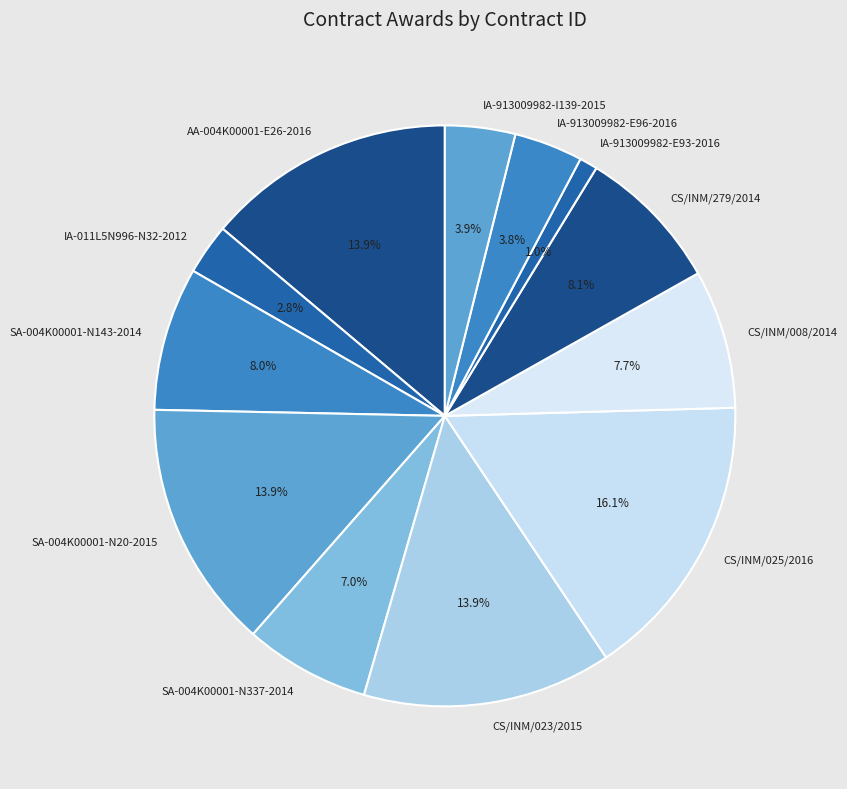

Which slice is the smallest?

IA-913009982-E93-2016